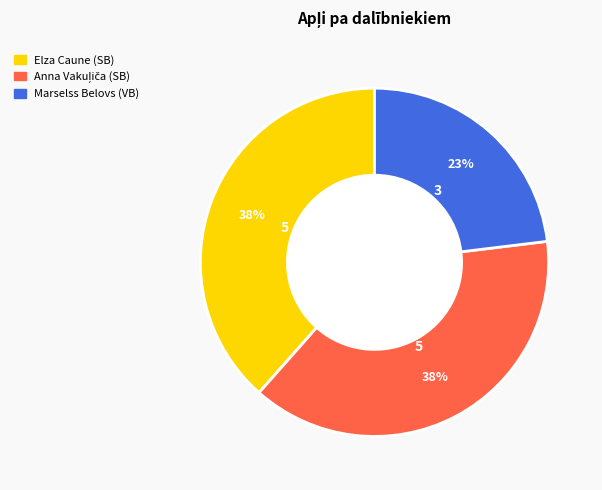

To the nearest percent, what percentage of the pie is Elza Caune (SB)?

38%